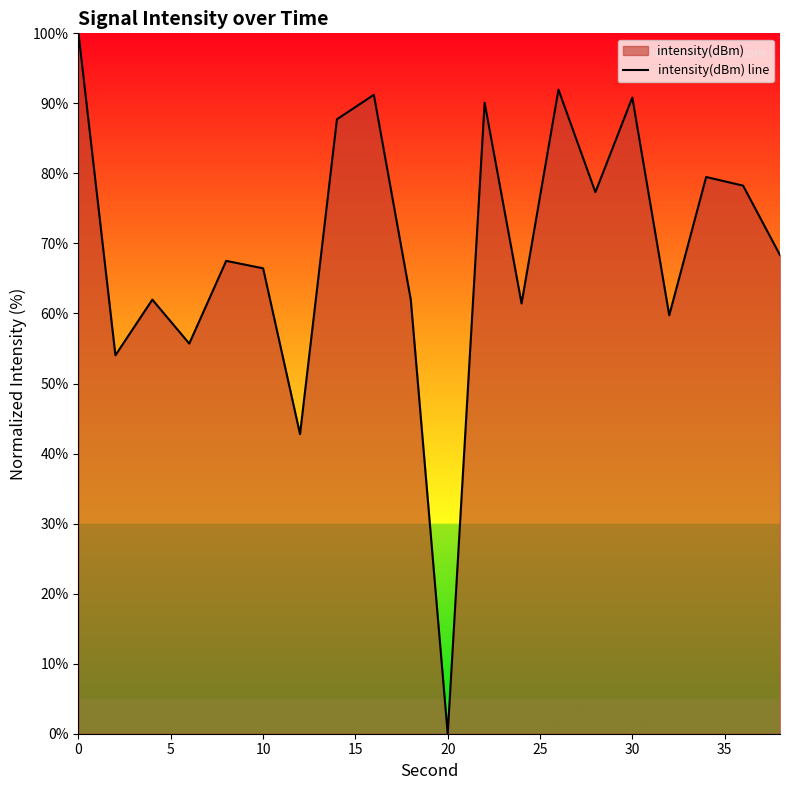

What is the difference between the maximum and minimum values?

100.0